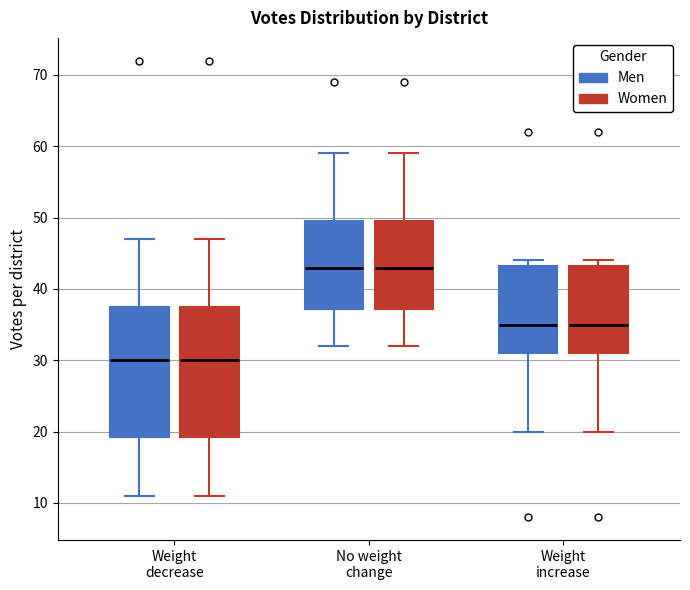

Reading left to right, transcribe this box plot: for each box, give where its median line is, the range the box spans, and where its two whiskers end, as read against the y-axis. The values are not printed on the chart, so give them approximately, as read against the axis.

Weight decrease (Men): median 30, box 19 to 38, whiskers 11 to 47
Weight decrease (Women): median 30, box 19 to 38, whiskers 11 to 47
No weight change (Men): median 43, box 37 to 50, whiskers 32 to 59
No weight change (Women): median 43, box 37 to 50, whiskers 32 to 59
Weight increase (Men): median 35, box 31 to 43, whiskers 20 to 44
Weight increase (Women): median 35, box 31 to 43, whiskers 20 to 44